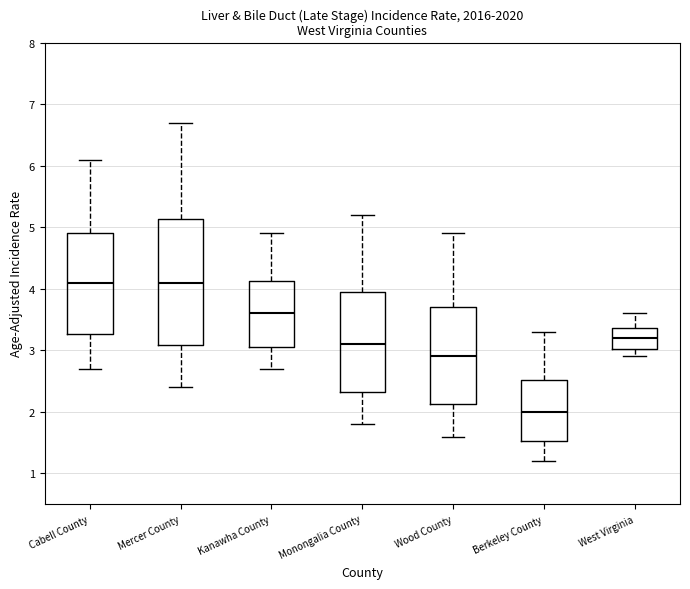

Reading left to right, transcribe this box plot: for each box, give where its median line is, the range the box spans, and where its two whiskers end, as read against the y-axis. The values are not printed on the chart, so give them approximately, as read against the axis.

Cabell County: median 4.1, box 3.3 to 4.9, whiskers 2.7 to 6.1
Mercer County: median 4.1, box 3.1 to 5.1, whiskers 2.4 to 6.7
Kanawha County: median 3.6, box 3.1 to 4.1, whiskers 2.7 to 4.9
Monongalia County: median 3.1, box 2.3 to 3.9, whiskers 1.8 to 5.2
Wood County: median 2.9, box 2.1 to 3.7, whiskers 1.6 to 4.9
Berkeley County: median 2.0, box 1.5 to 2.5, whiskers 1.2 to 3.3
West Virginia: median 3.2, box 3.0 to 3.4, whiskers 2.9 to 3.6